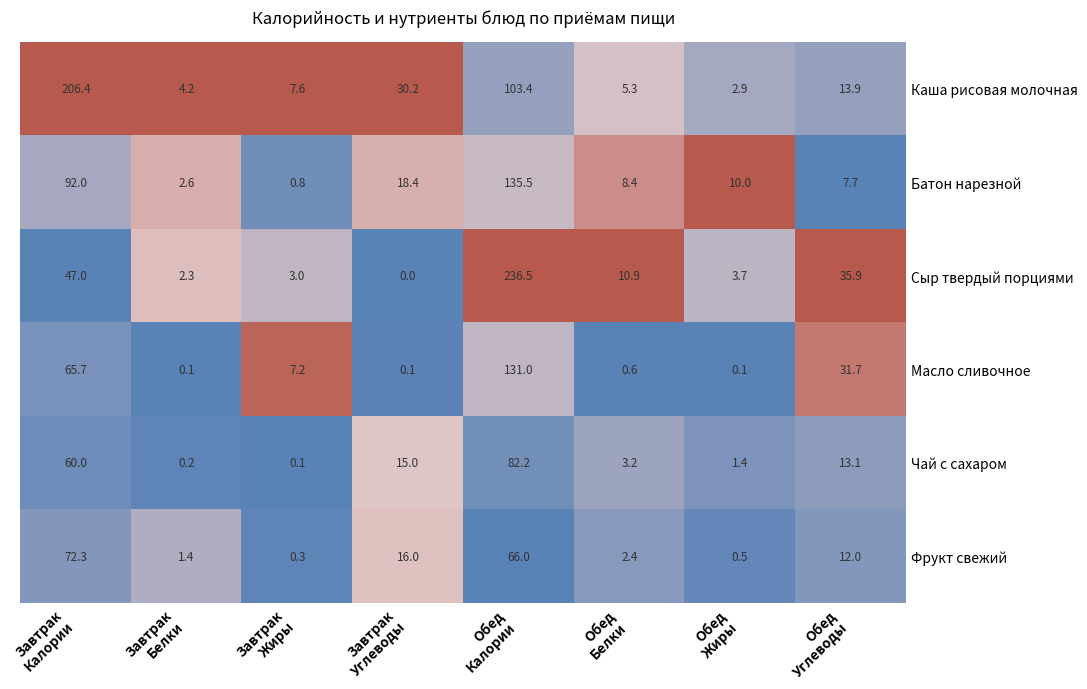

What is the difference between the highest and lowest values at Завтрак
Углеводы?

30.2